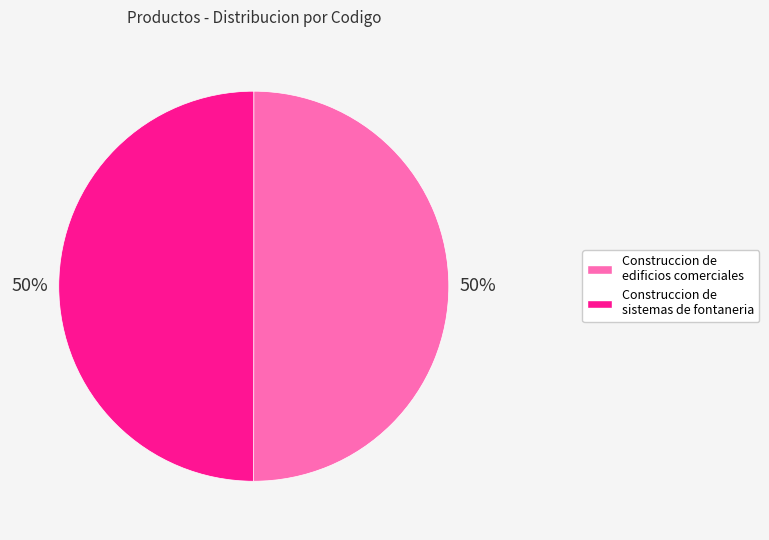

Approximately how many times larger is the value at Construccion de sistemas de fontaneria compared to Construccion de edificios comerciales?

1.0